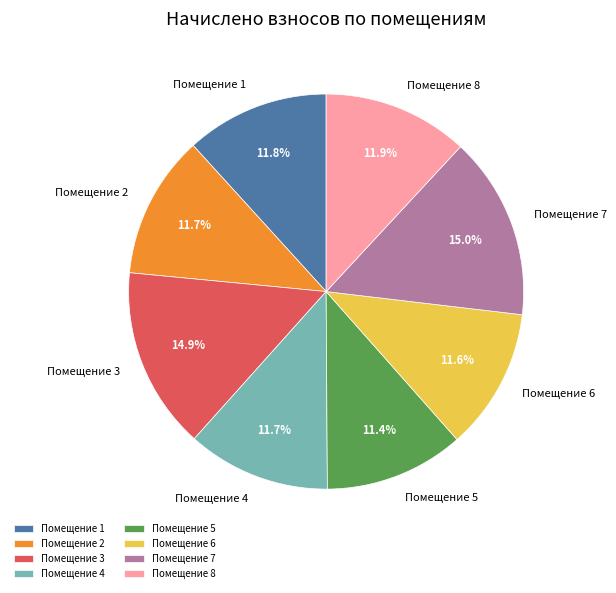

To the nearest percent, what is the average slice percentage?

12%